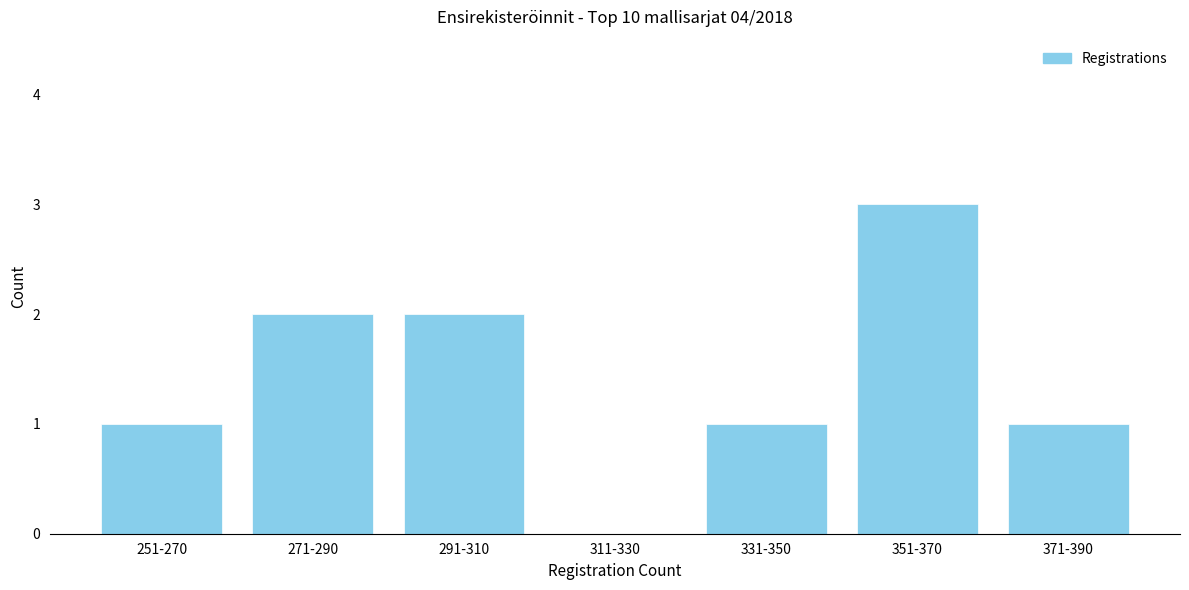

Reading right to left, what are all the values shown in this chart?

371-390=1	351-370=3	331-350=1	311-330=0	291-310=2	271-290=2	251-270=1